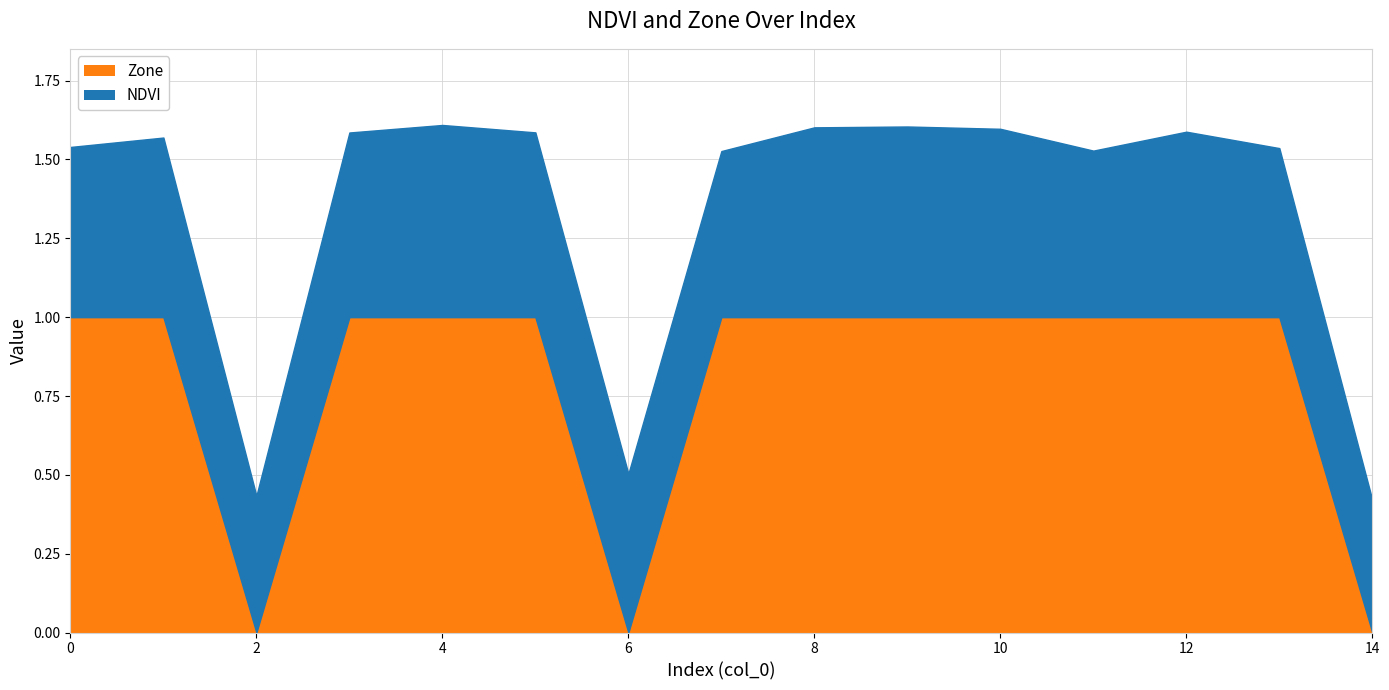

At which category is the sum across all series the highest?

8